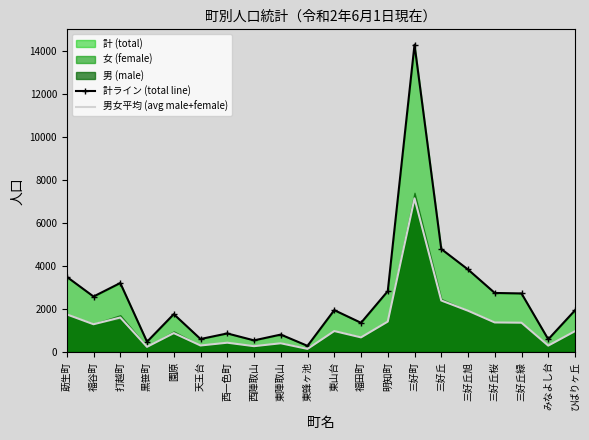

Is the value of 計ライン (total line) at 黒笹町 greater than the value of 男女平均 (avg male+female) at 莇生町?

No